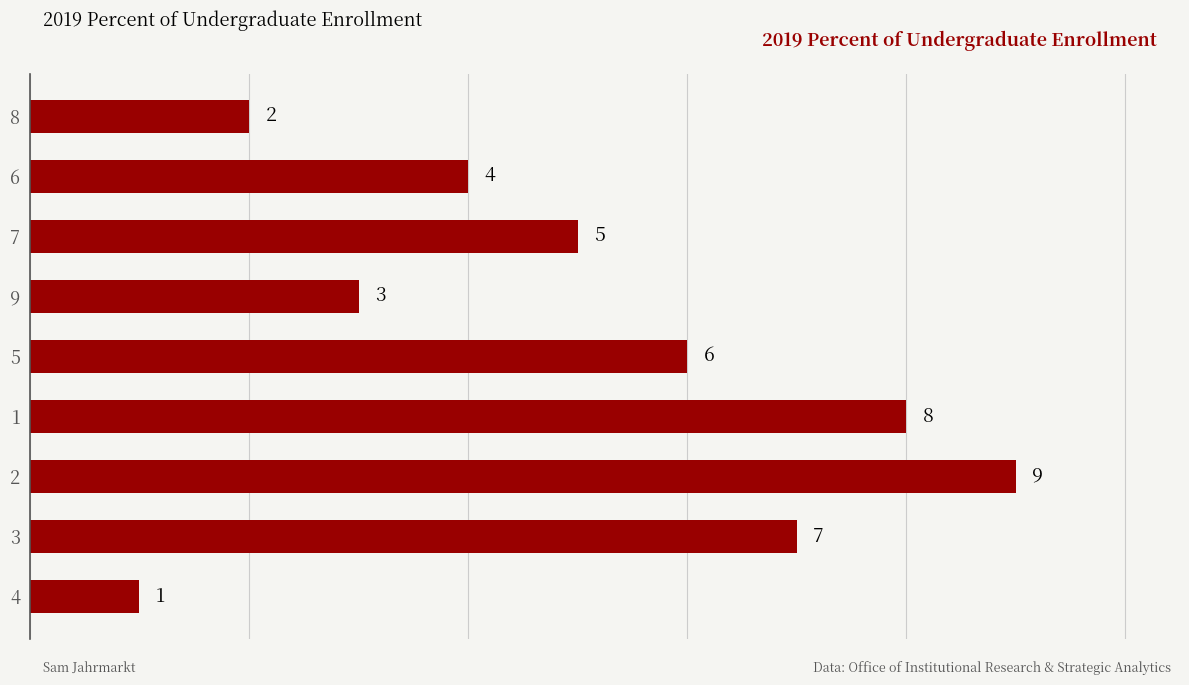

How many values are below 5?

4